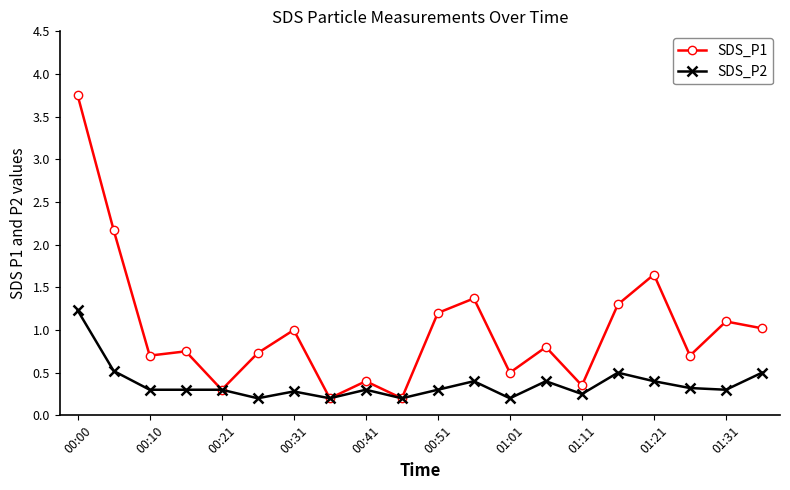

Which series has the largest total across all categories?

SDS_P1